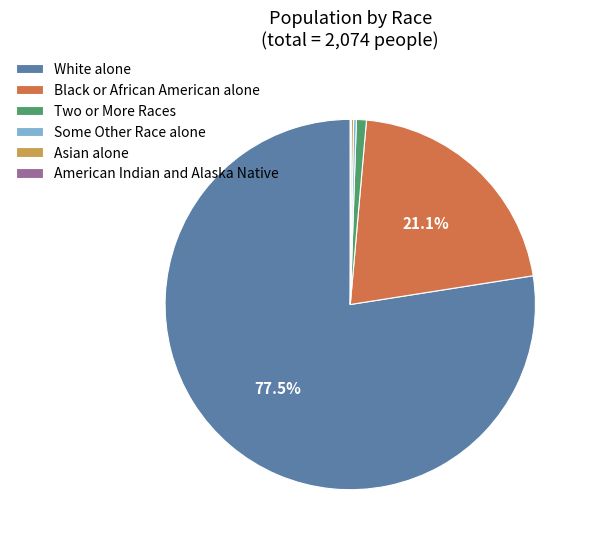

Is there a majority slice in this chart?

Yes